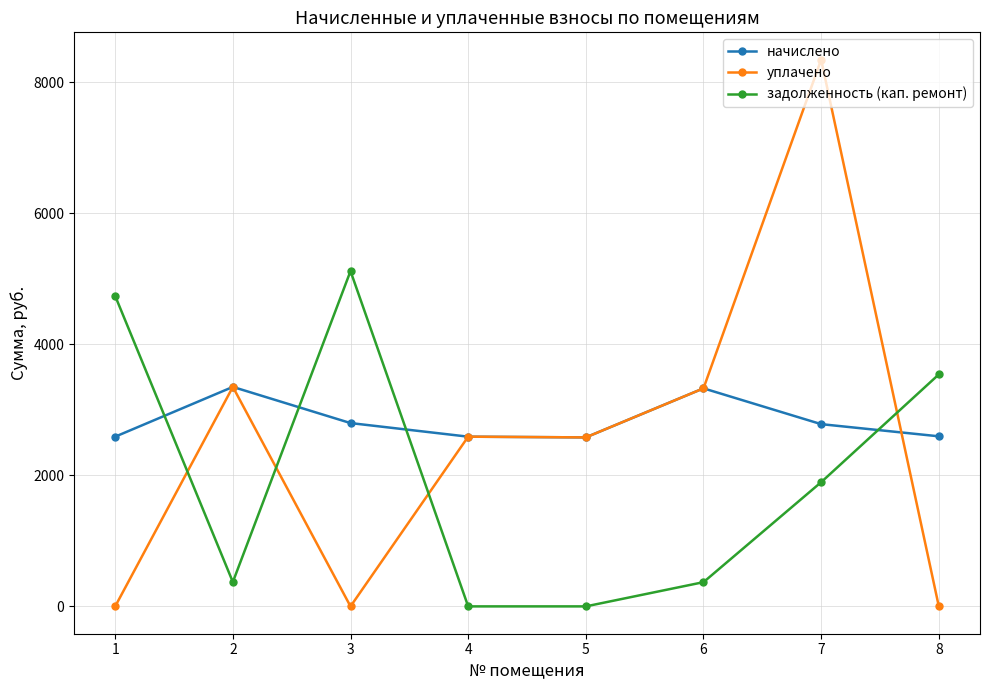

Which series has the widest spread of values?

уплачено